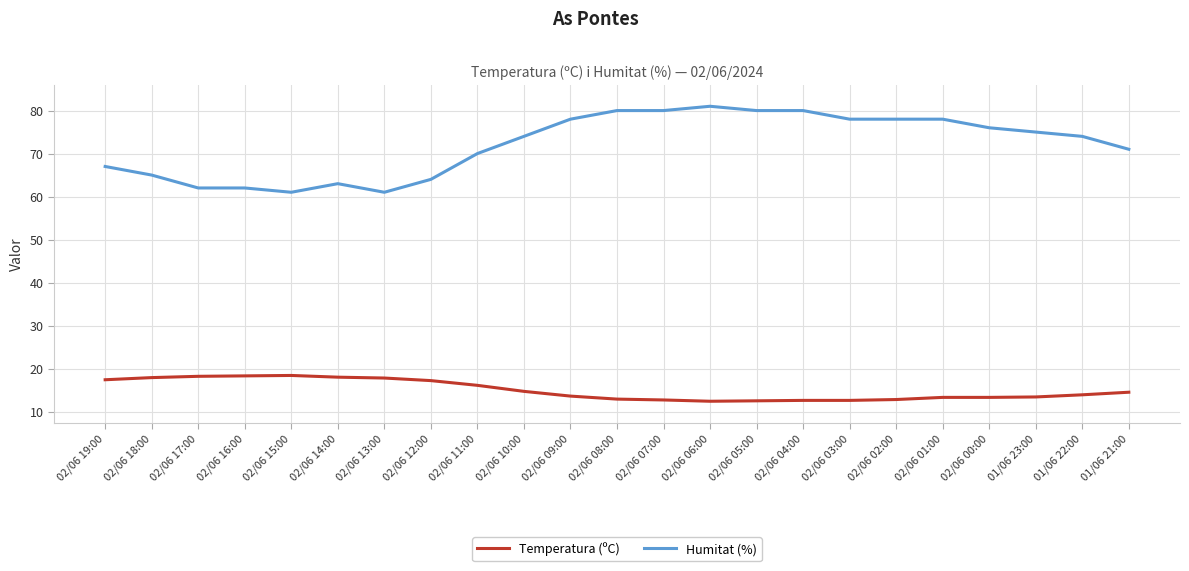

True or false: Humitat (%) and Temperatura (ºC) cross at least once.

False